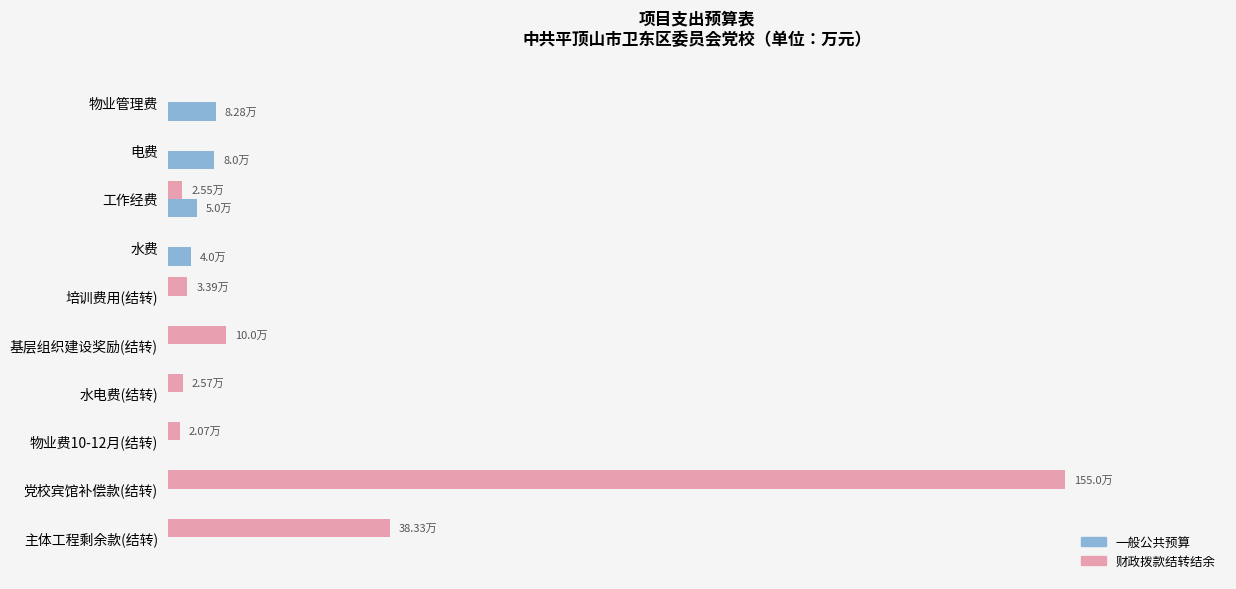

What are all the series names shown in the legend?

一般公共预算, 财政拨款结转结余